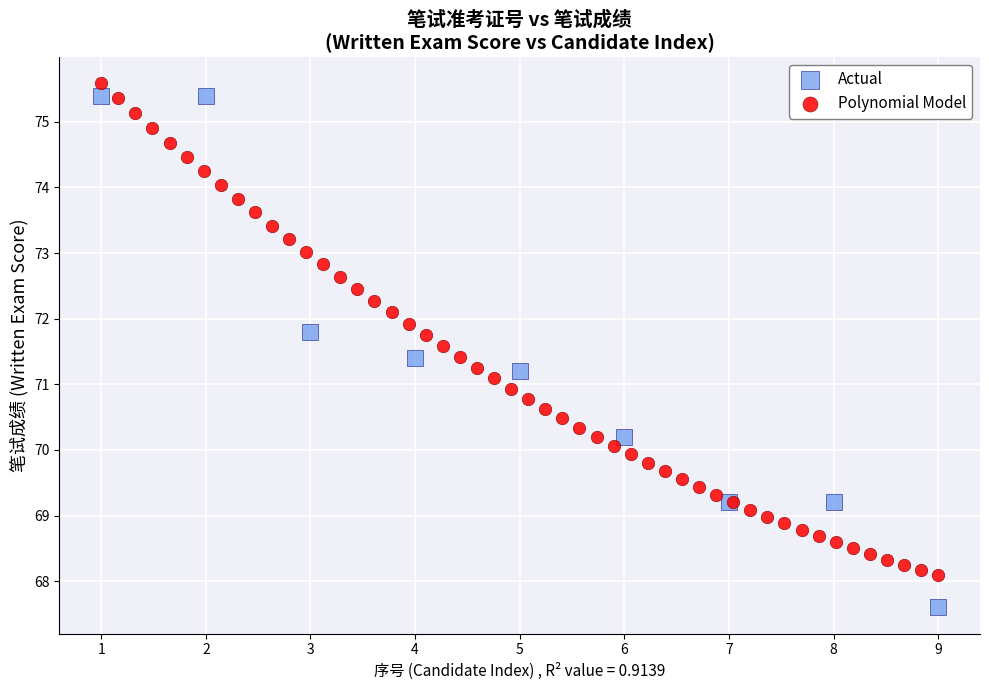

Which series contains the lowest Y value?

Actual